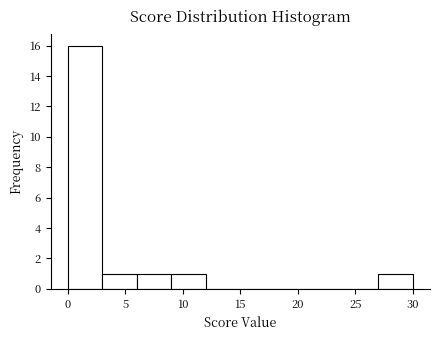

Reading left to right, list every bar in this chart as the range it spans on the x-axis followed by its height. The values are not printed on the chart, so give them approximately, as read against the axis.

0 to 3: 16
3 to 6: 1
6 to 9: 1
9 to 12: 1
12 to 15: 0
15 to 18: 0
18 to 21: 0
21 to 24: 0
24 to 27: 0
27 to 30: 1